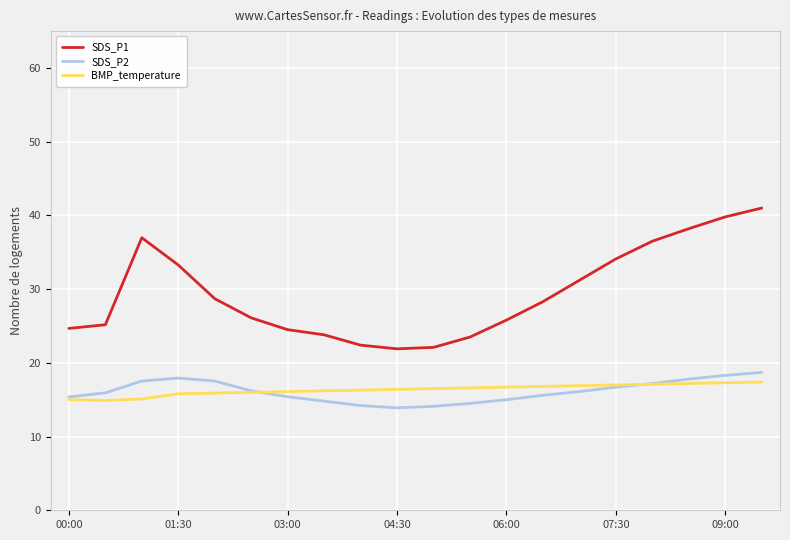

What is the maximum value for SDS_P1?

41.0